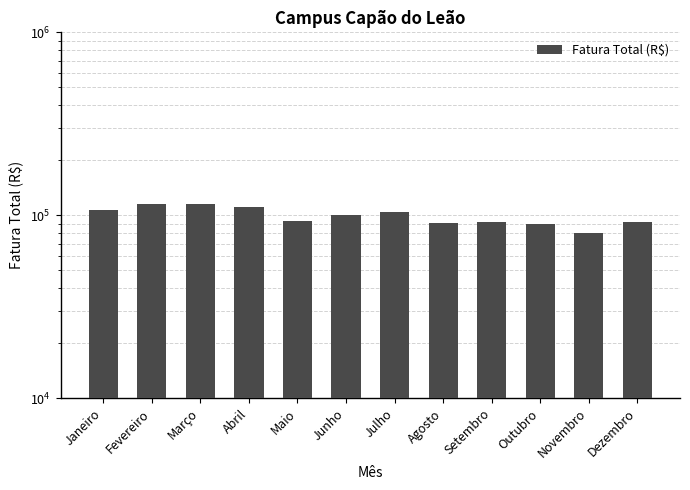

Reading left to right, transcribe all the data shown in this chart.

Janeiro=106903.6	Fevereiro=114670.8	Março=114812.8	Abril=111432.7	Maio=92963.8	Junho=100654.0	Julho=104571.0	Agosto=91186.6	Setembro=91474.9	Outubro=89615.2	Novembro=80107.3	Dezembro=91885.4